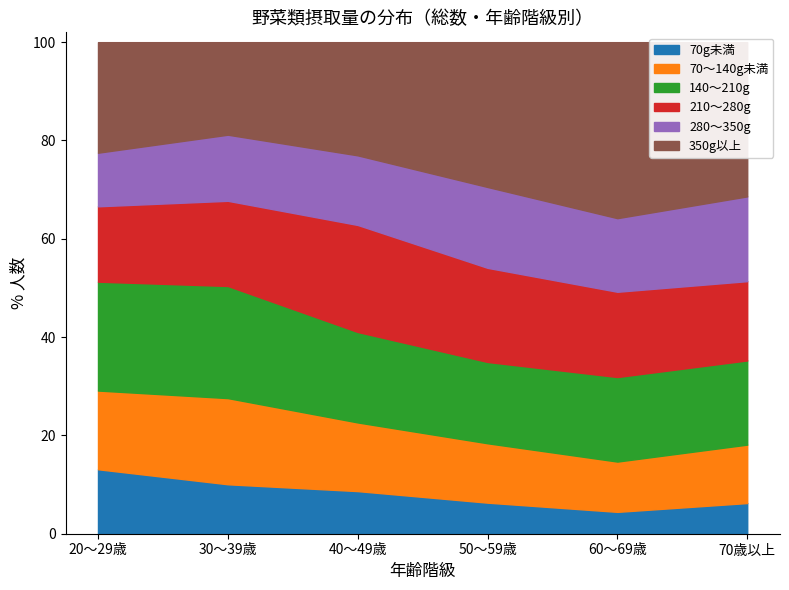

What is the label of the 2nd point from the right?

60～69歳